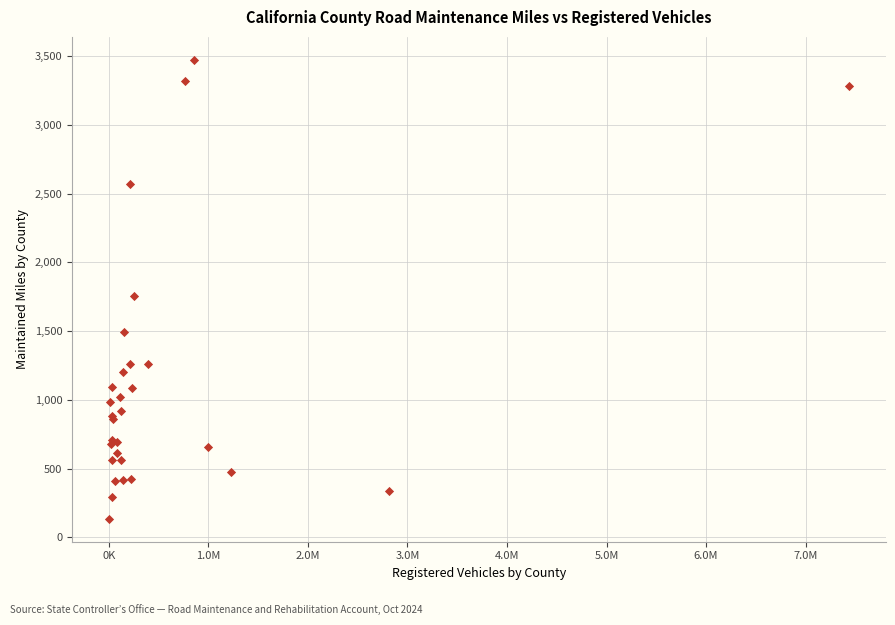

What Y value in the scatter plot is closest to 1804?

1755.5